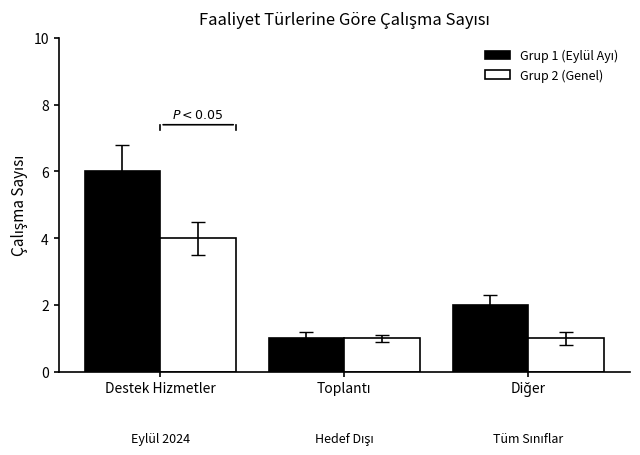

How many distinct data groups are displayed?

2